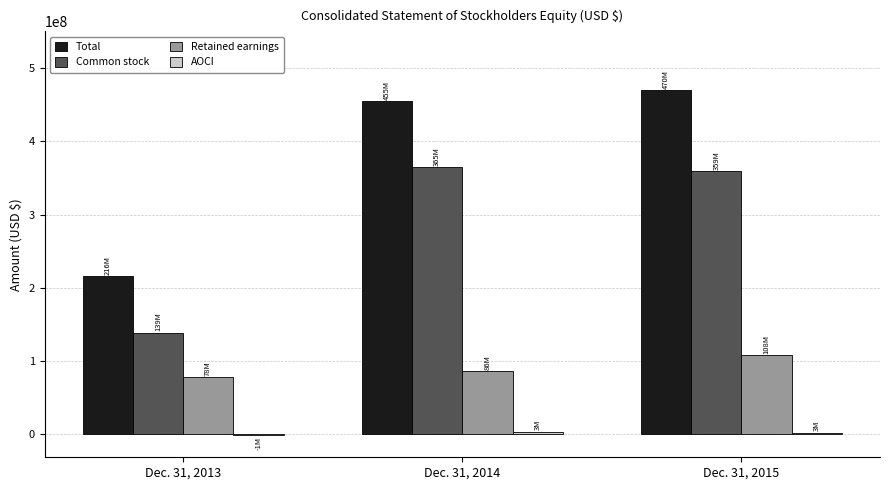

The Retained earnings series shows 121050779 at Dec. 31, 2013. True or false?

False